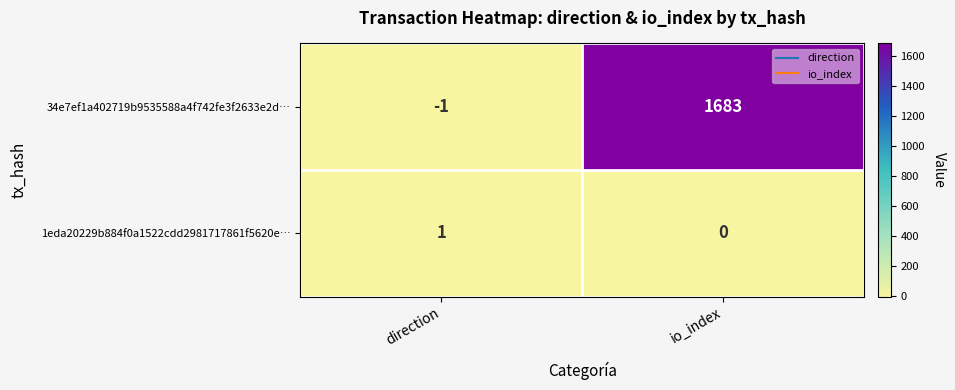

At which category does the chart reach its minimum across all series?

direction